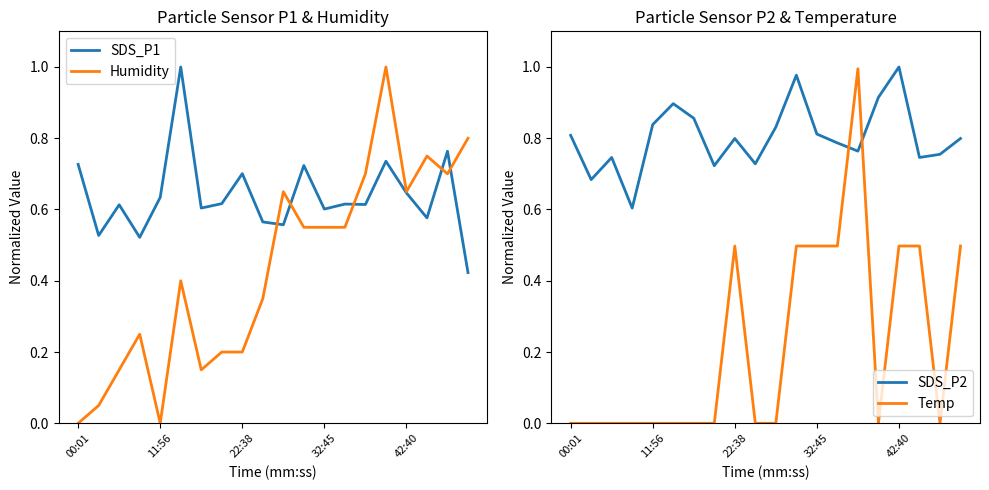

What is the highest value of the Humidity series?

1.0